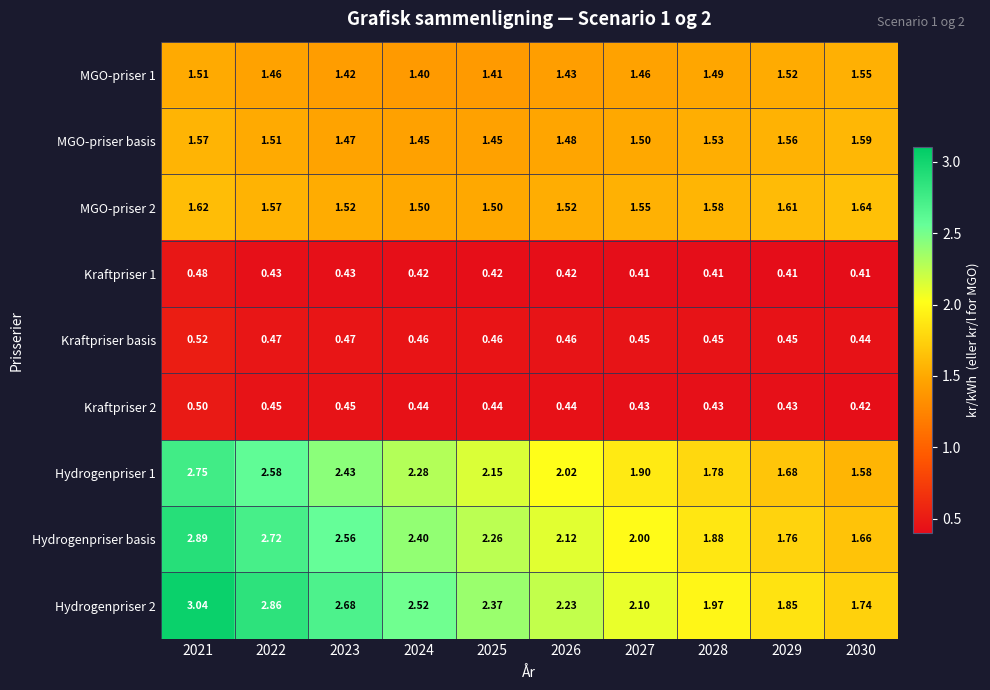

Is the value of MGO-priser basis at 2024 greater than the value of Kraftpriser 1 at 2030?

Yes